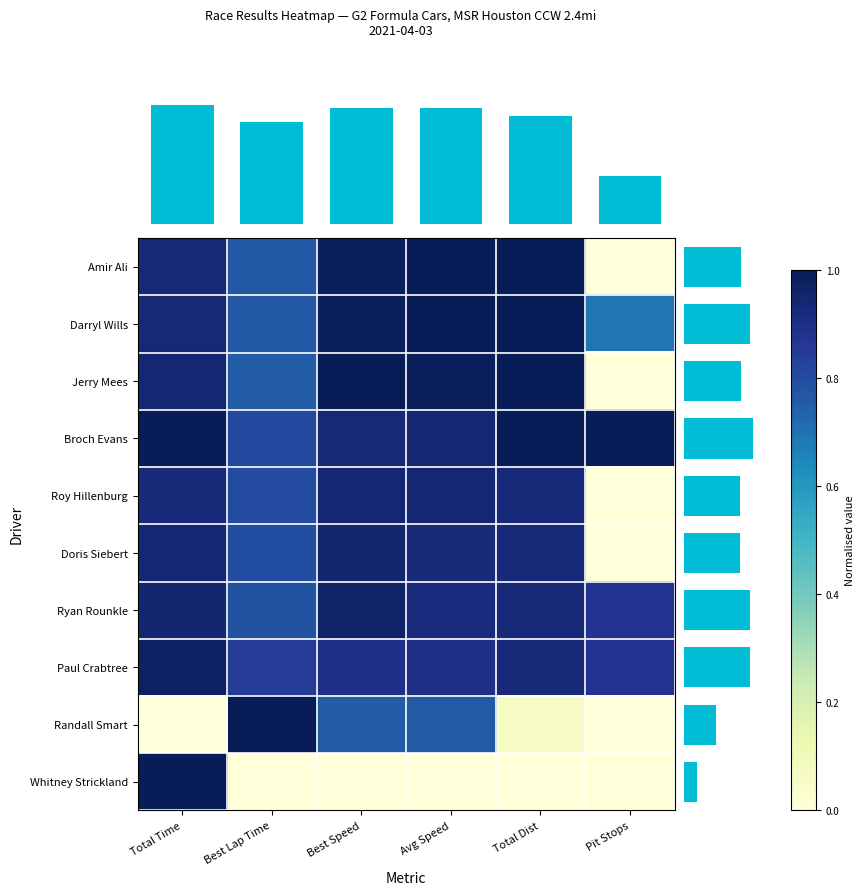

Which series changed the most between Avg Speed and Pit Stops?

Amir Ali